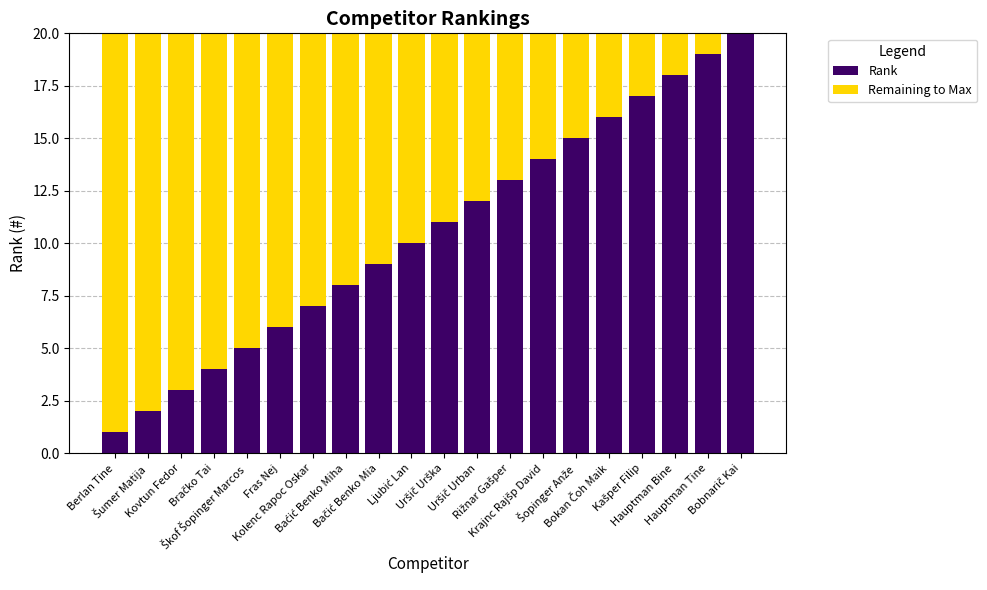

What is the sum of all Rank values?

210